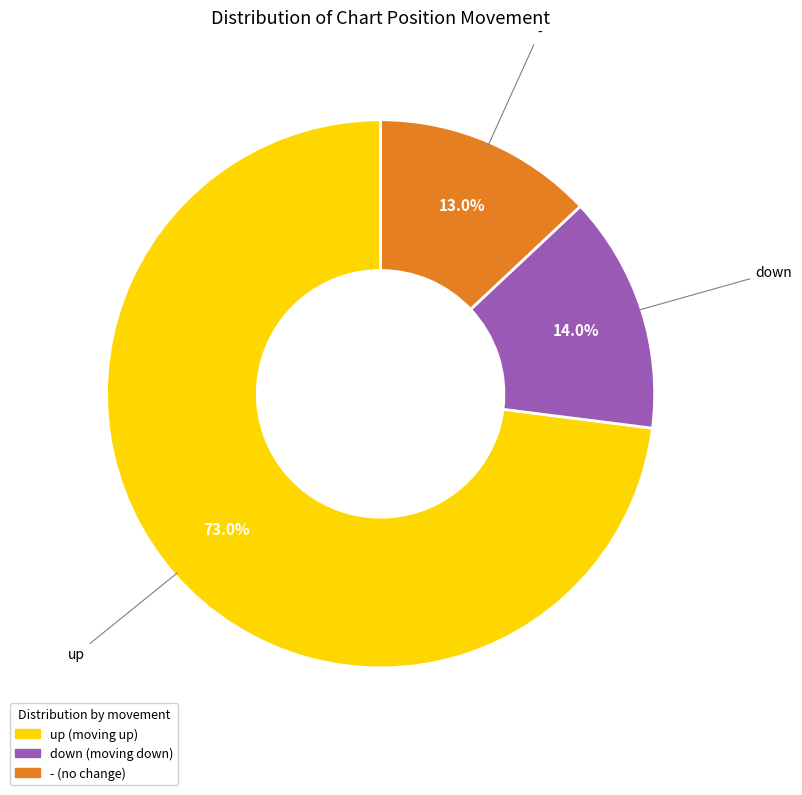

True or false: - accounts for 22% of the total.

False